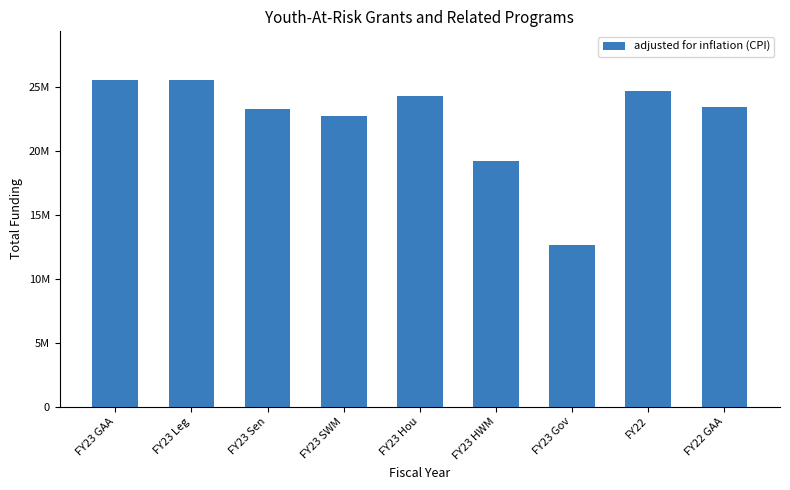

What is the value of the 6th bar from the left?

19173048